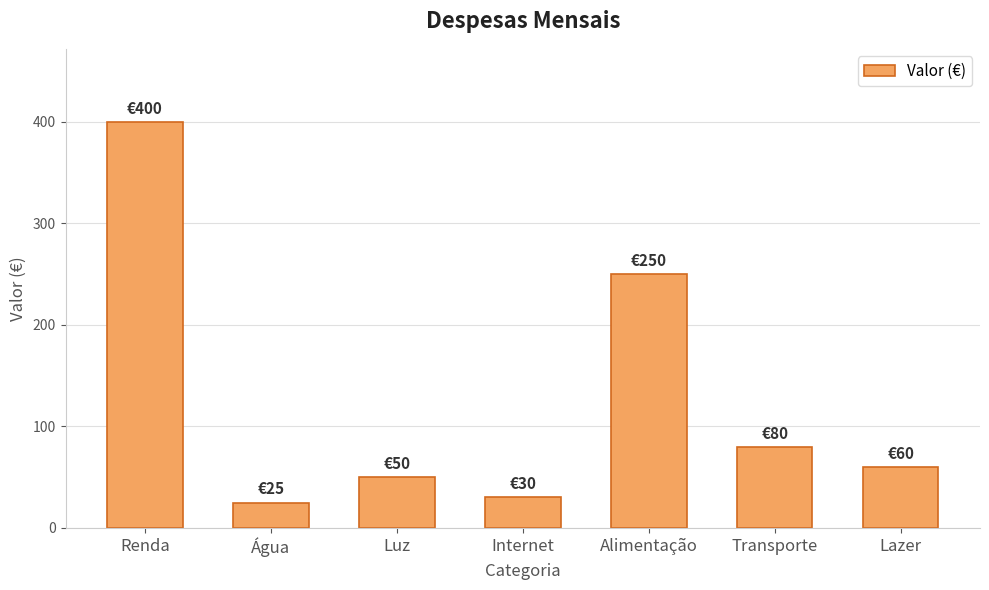

What is the sum of all values?

895